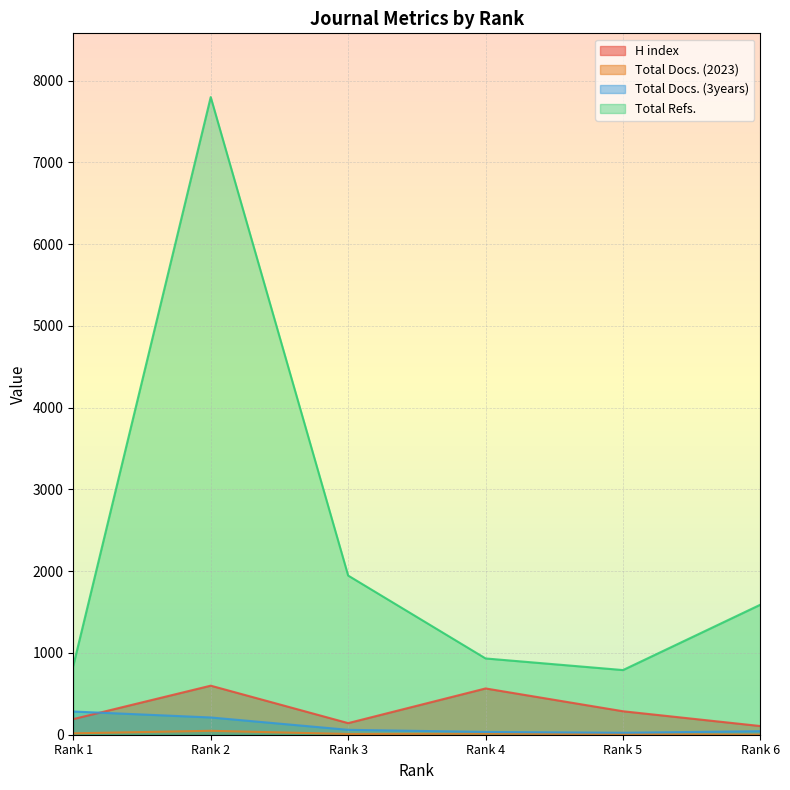

How many lines are shown in the chart?

4